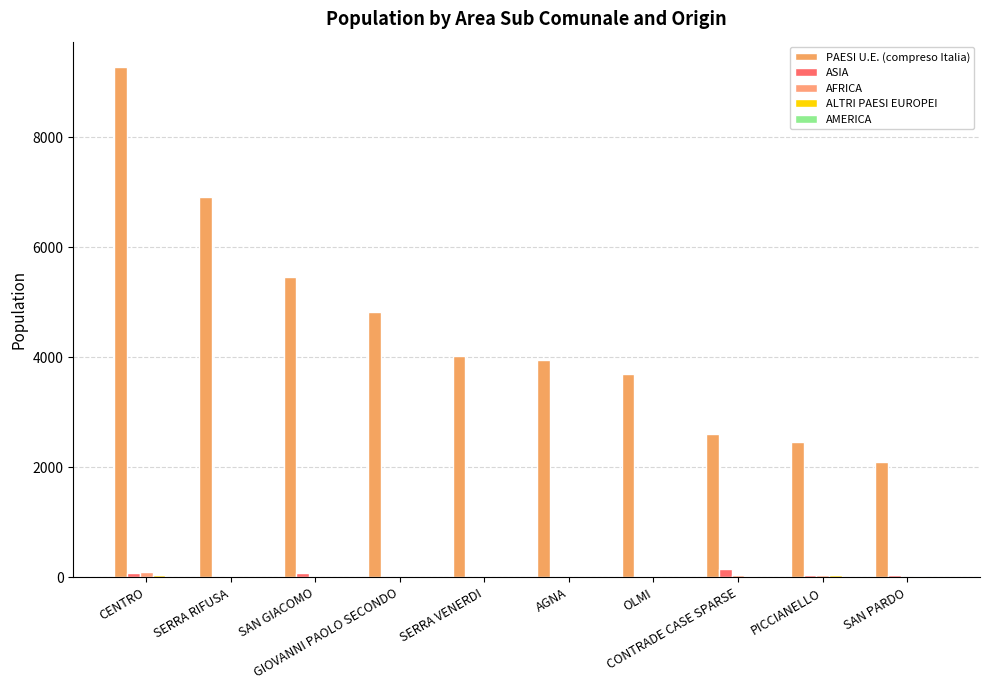

What is the greatest value displayed?

9273